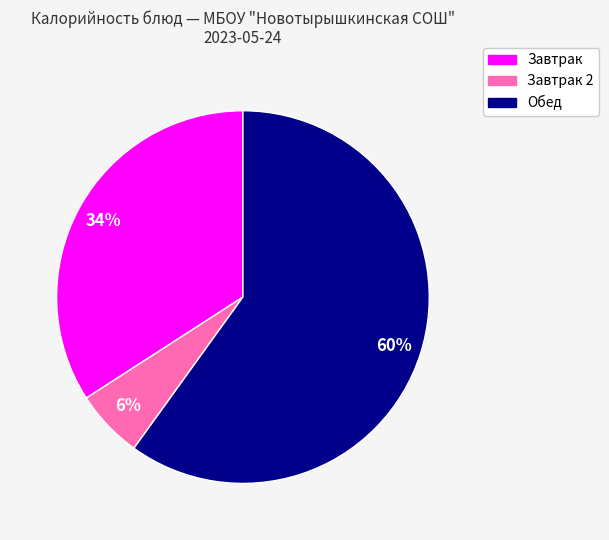

Is there a majority slice in this chart?

Yes